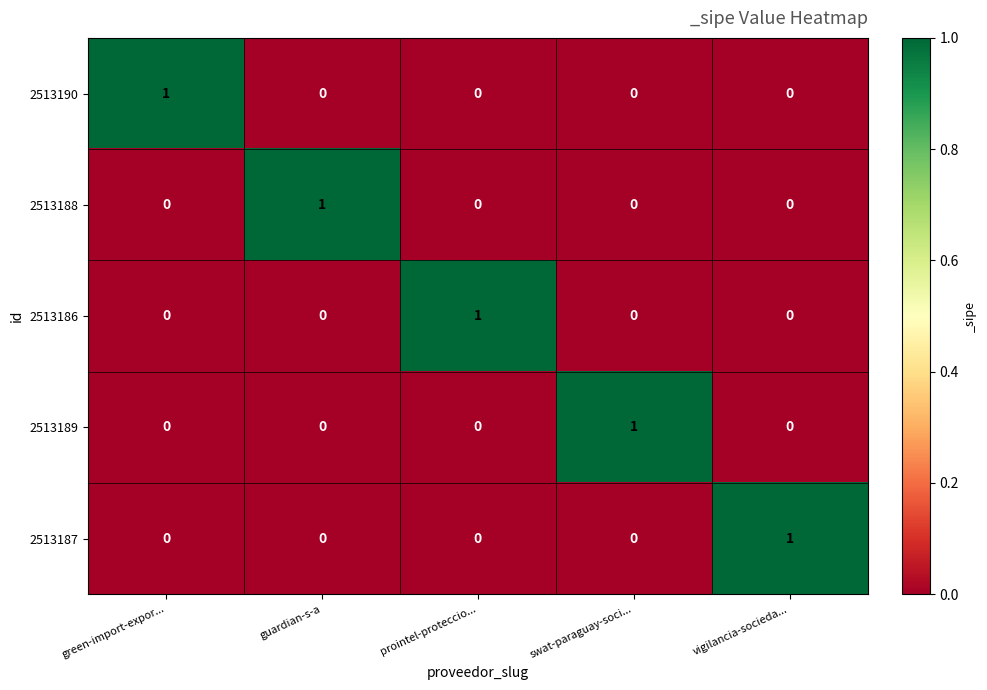

True or false: 2513189 has a value of 0 at prointel-proteccio....

True